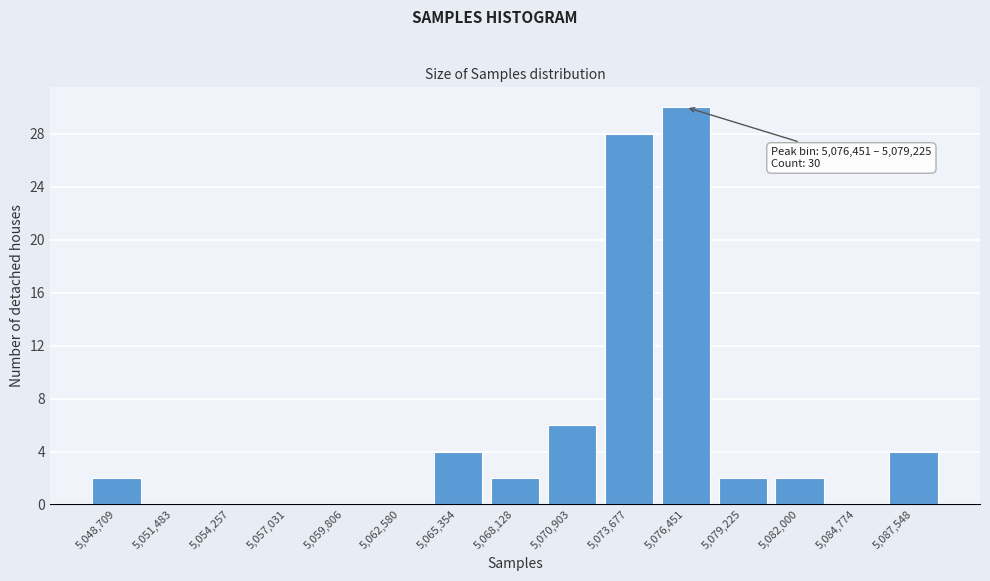

Reading left to right, transcribe all the data shown in this chart.

5,048,709=2	5,051,483=0	5,054,257=0	5,057,031=0	5,059,806=0	5,062,580=0	5,065,354=4	5,068,128=2	5,070,903=6	5,073,677=28	5,076,451=30	5,079,225=2	5,082,000=2	5,084,774=0	5,087,548=4